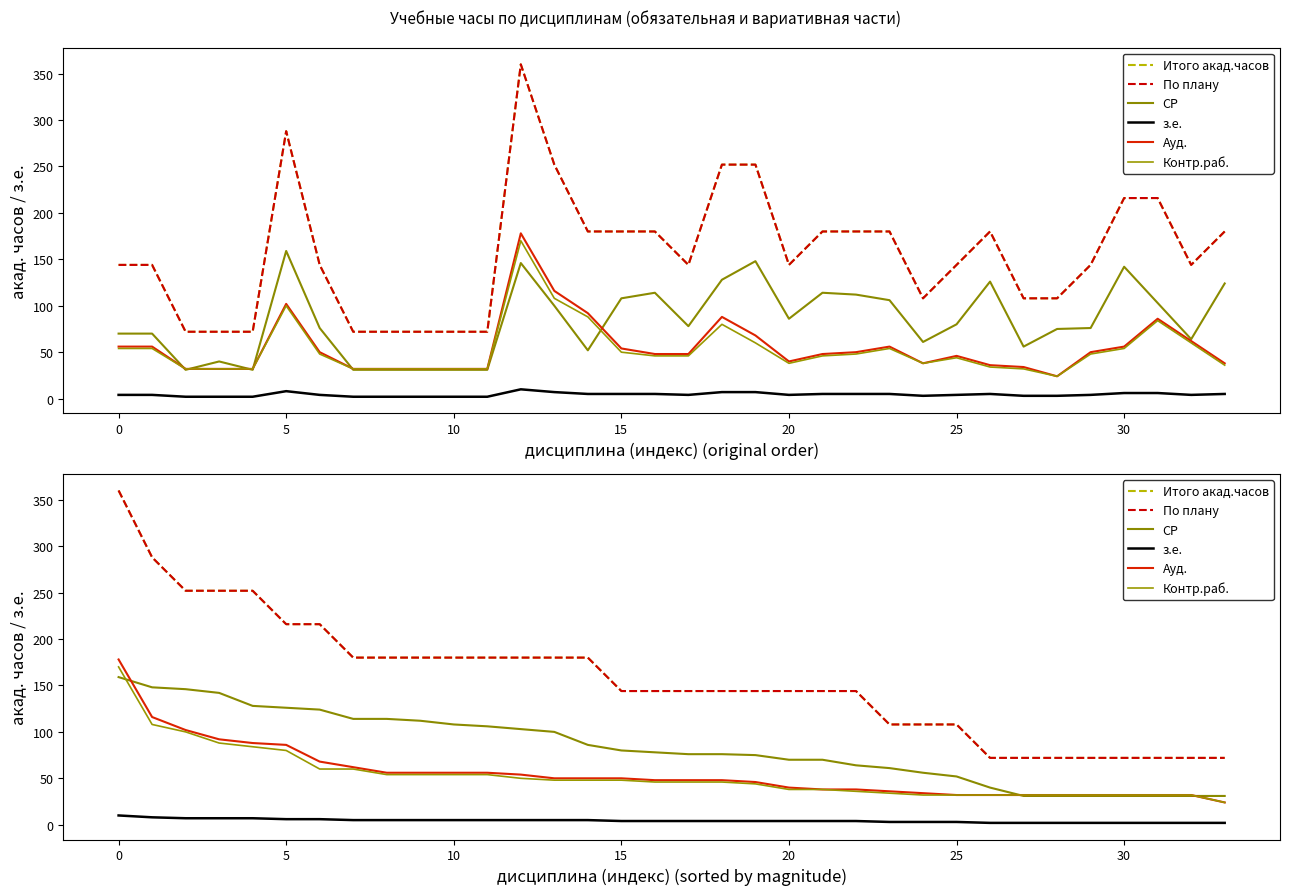

What is the lowest value of the Ауд. series?

24